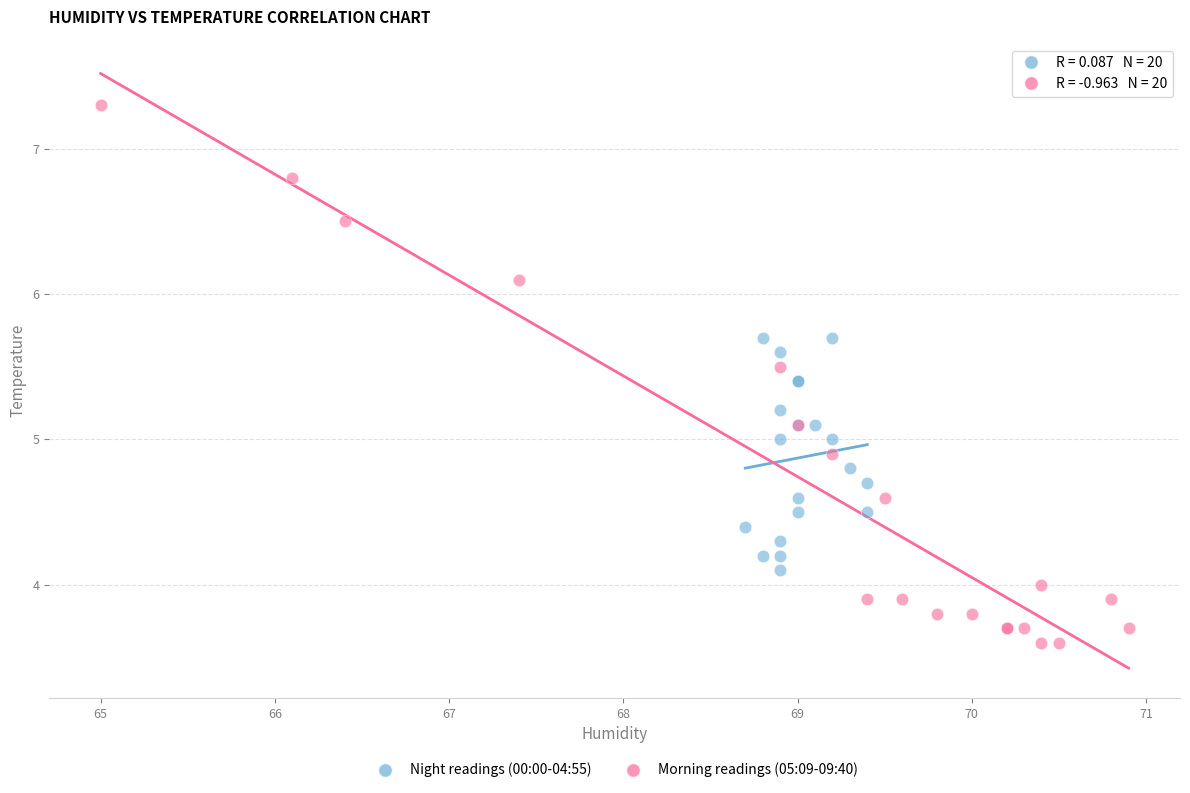

Which series contains the lowest Y value?

Morning readings (05:09-09:40)